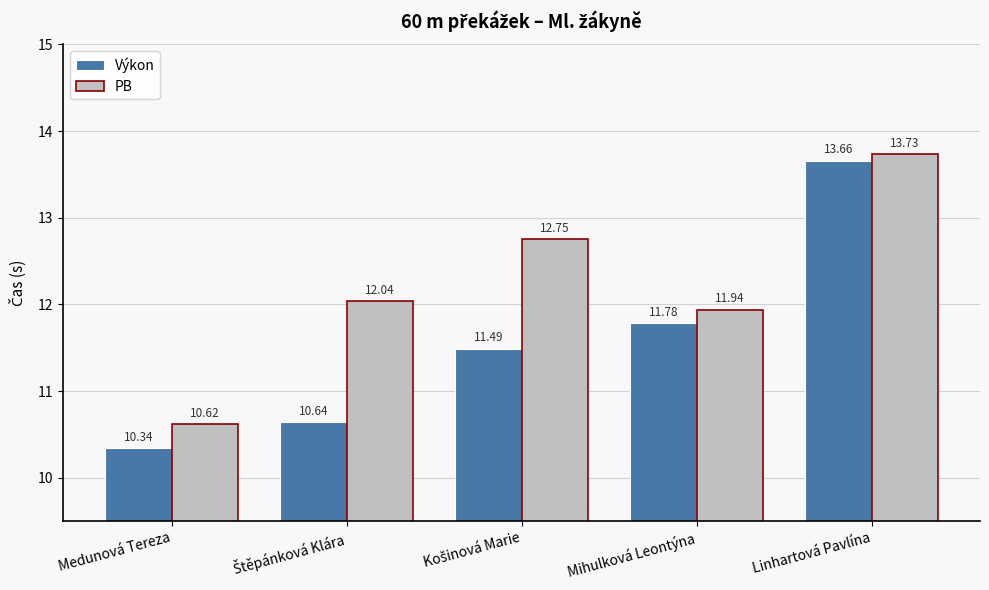

What is the average value of the Výkon series?

11.6